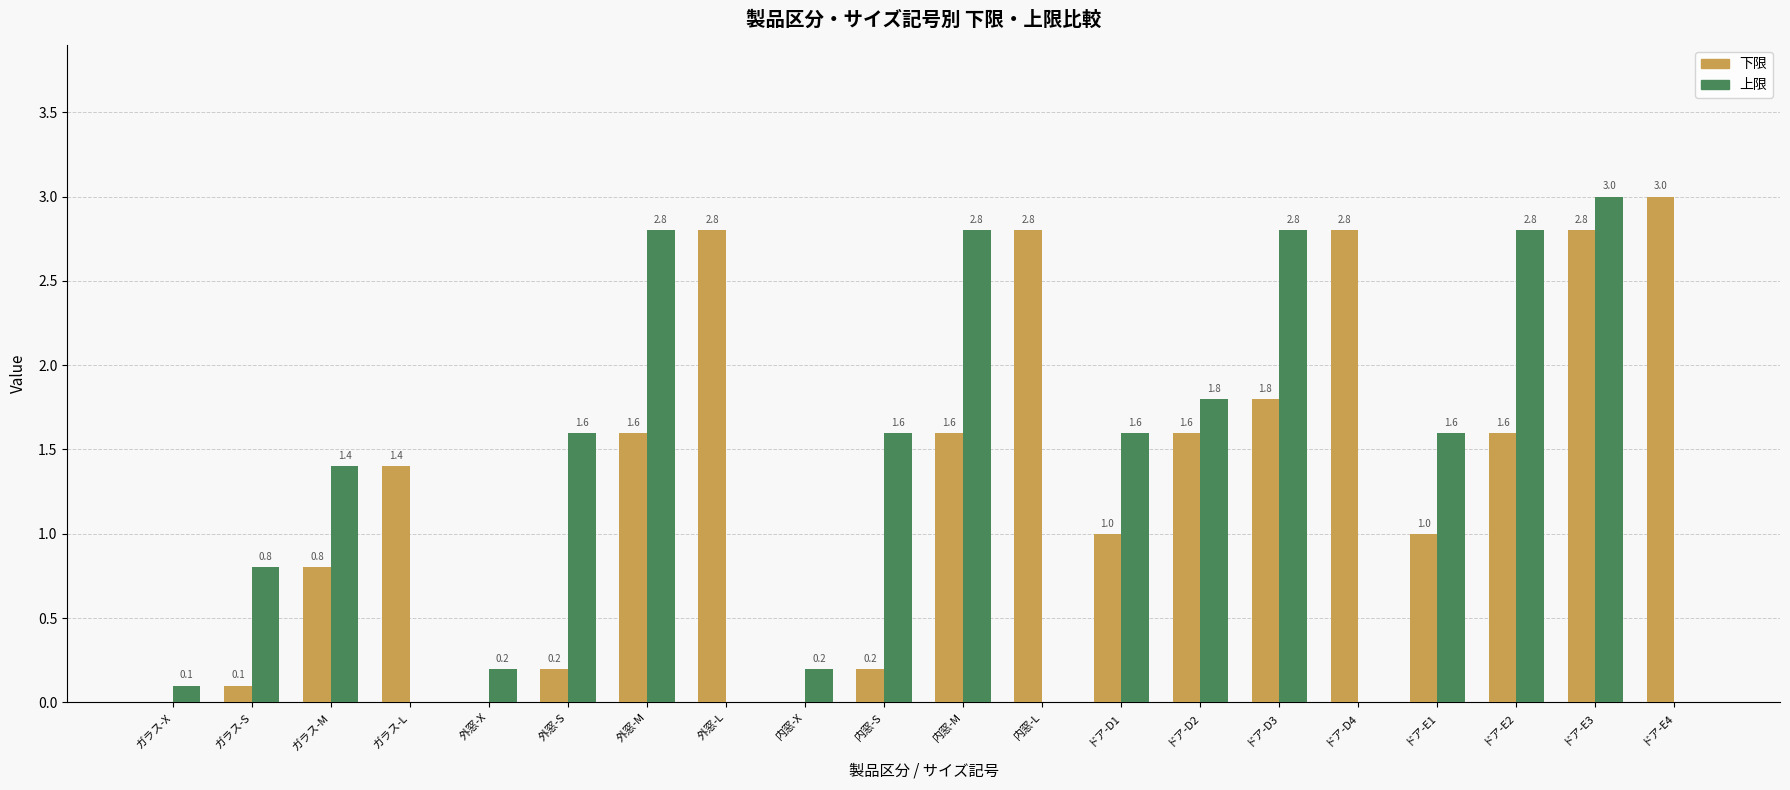

Count the number of categories in the chart.

20